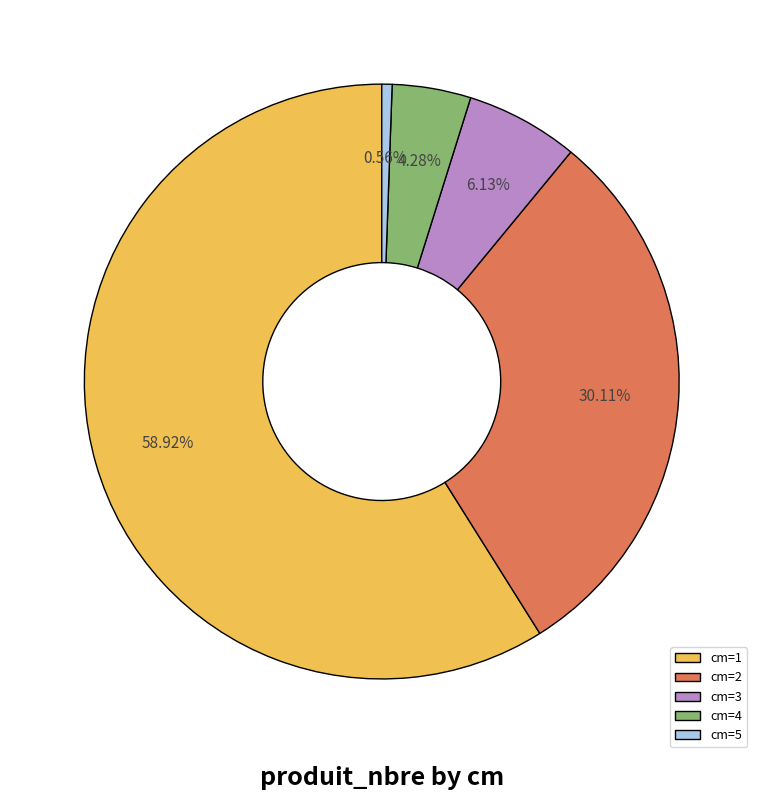

To the nearest percent, what is the difference between the largest and smallest slice percentages?

58%